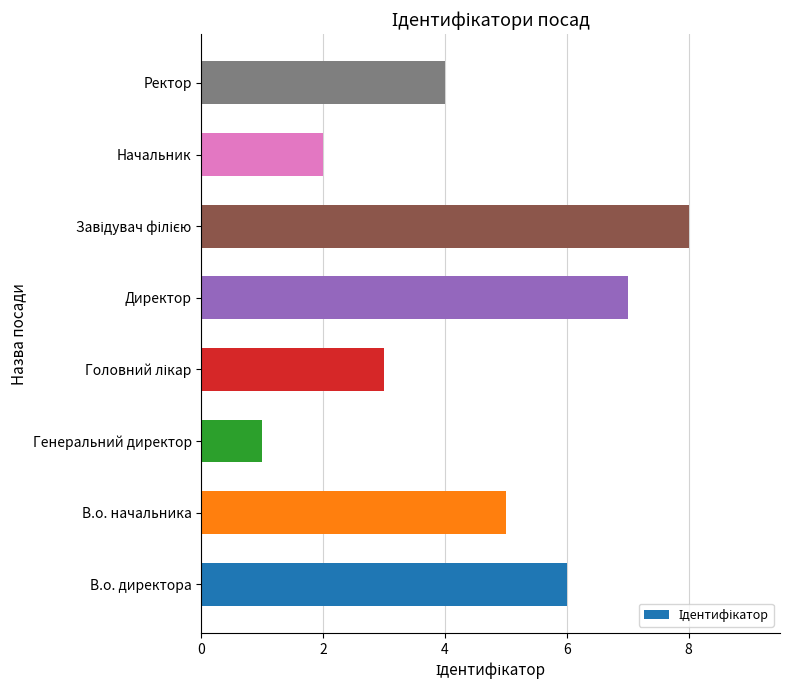

Between Директор and В.о. начальника, which is larger?

Директор